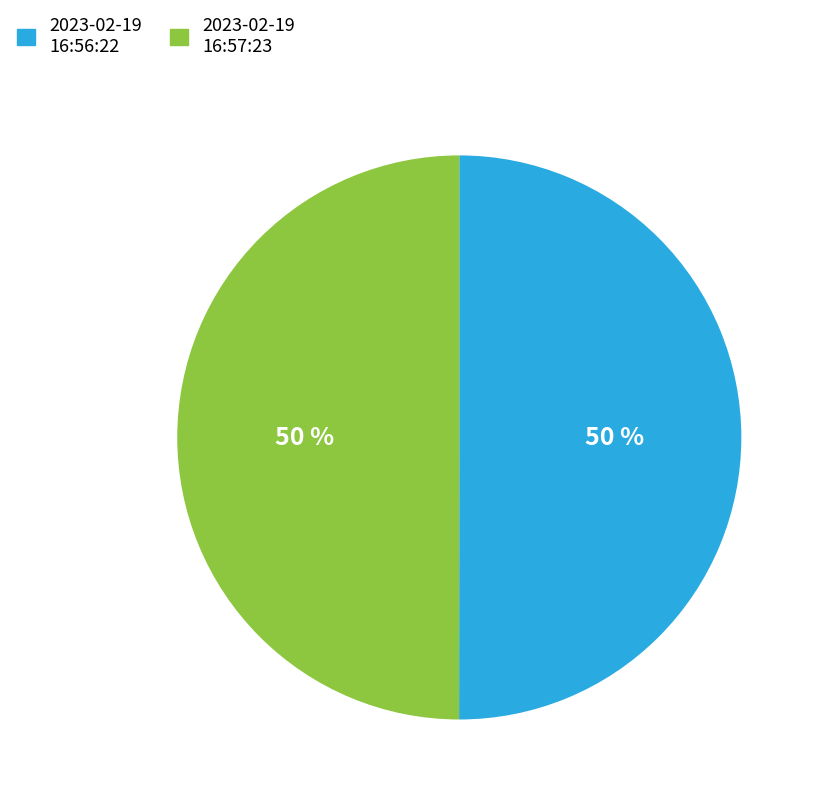

To the nearest percent, what portion does 2023-02-19 16:56:22 represent?

50%